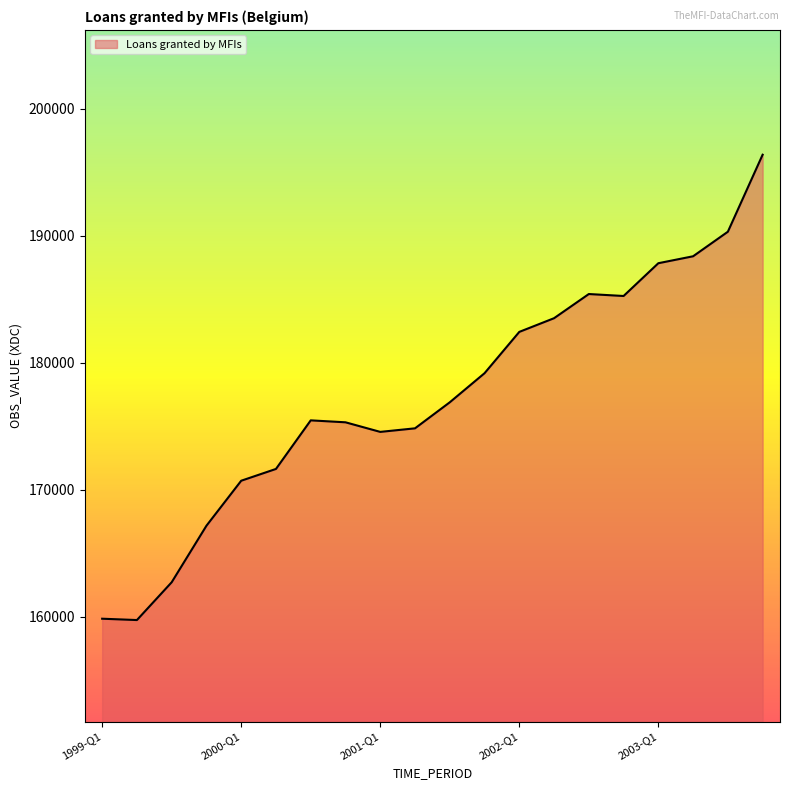

What is the maximum value shown in the chart?

196363.4